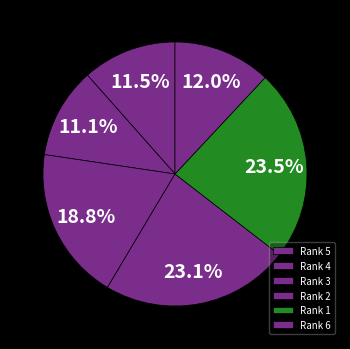

How many segments does this pie chart have?

6